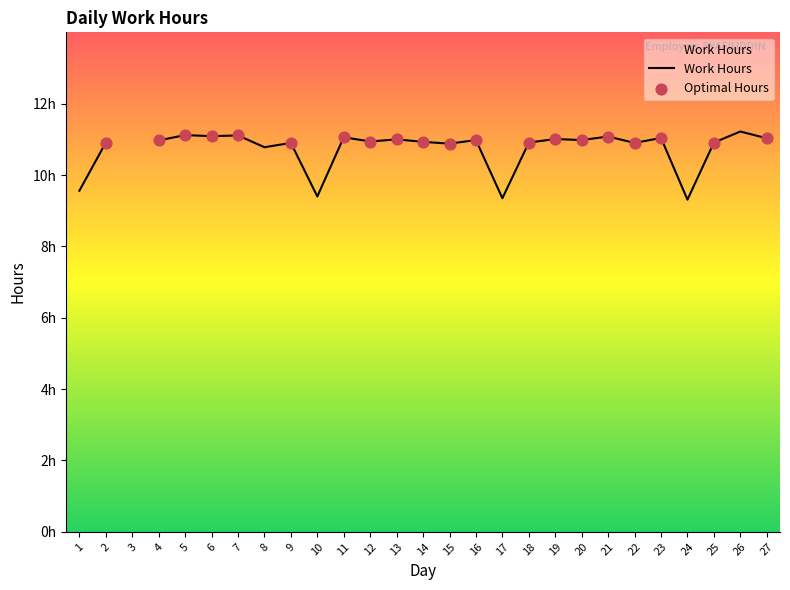

What is the ratio of the value at 10 to the value at 2?

0.9